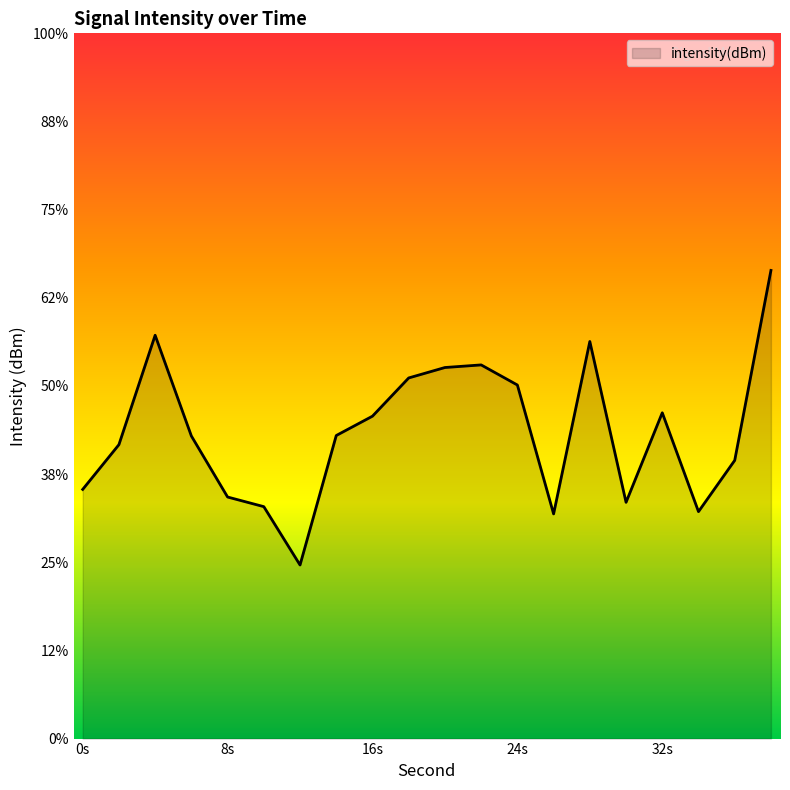

Rank the categories by value from highest to lowest.

38, 4, 28, 22, 20, 18, 24, 32, 16, 14, 6, 2, 36, 0, 8, 30, 10, 34, 26, 12